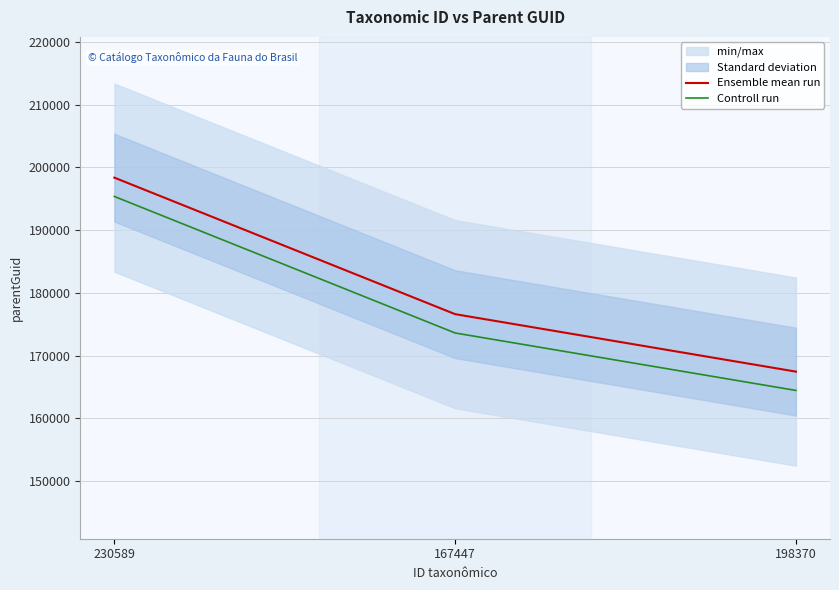

What is the difference between the maximum and minimum values in the Ensemble mean run series?

30923